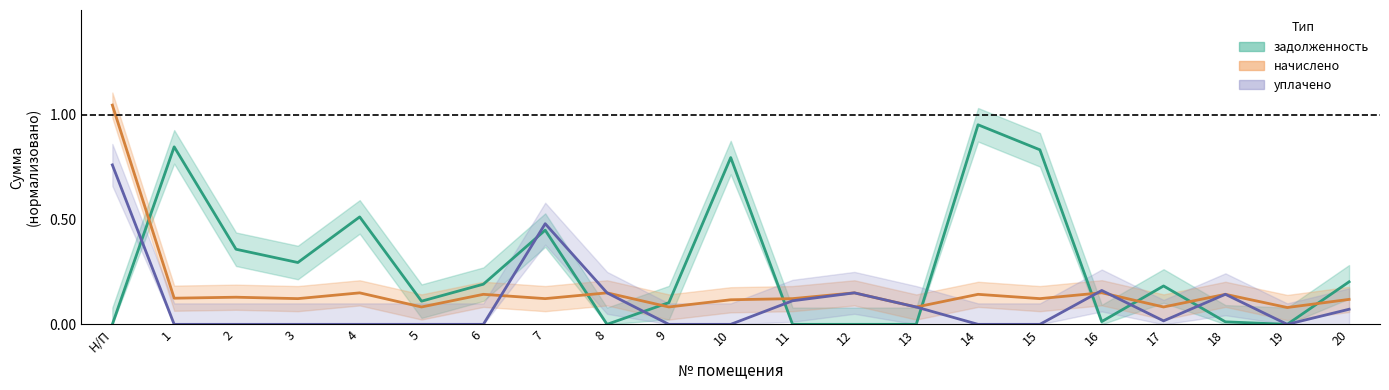

How many interior local valleys does the начислено series have?

9